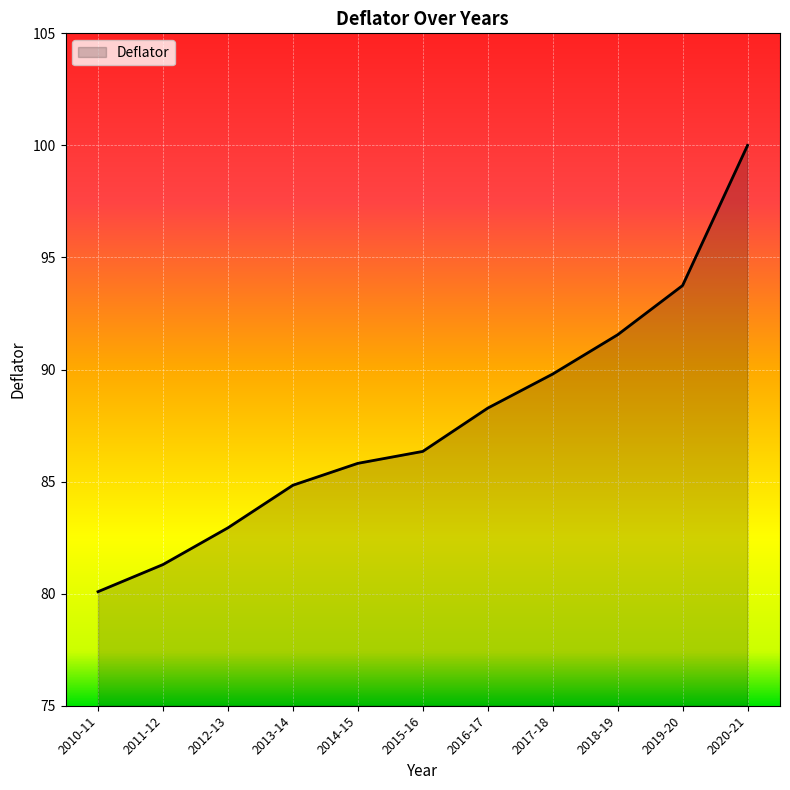

How many values exceed 86?

6